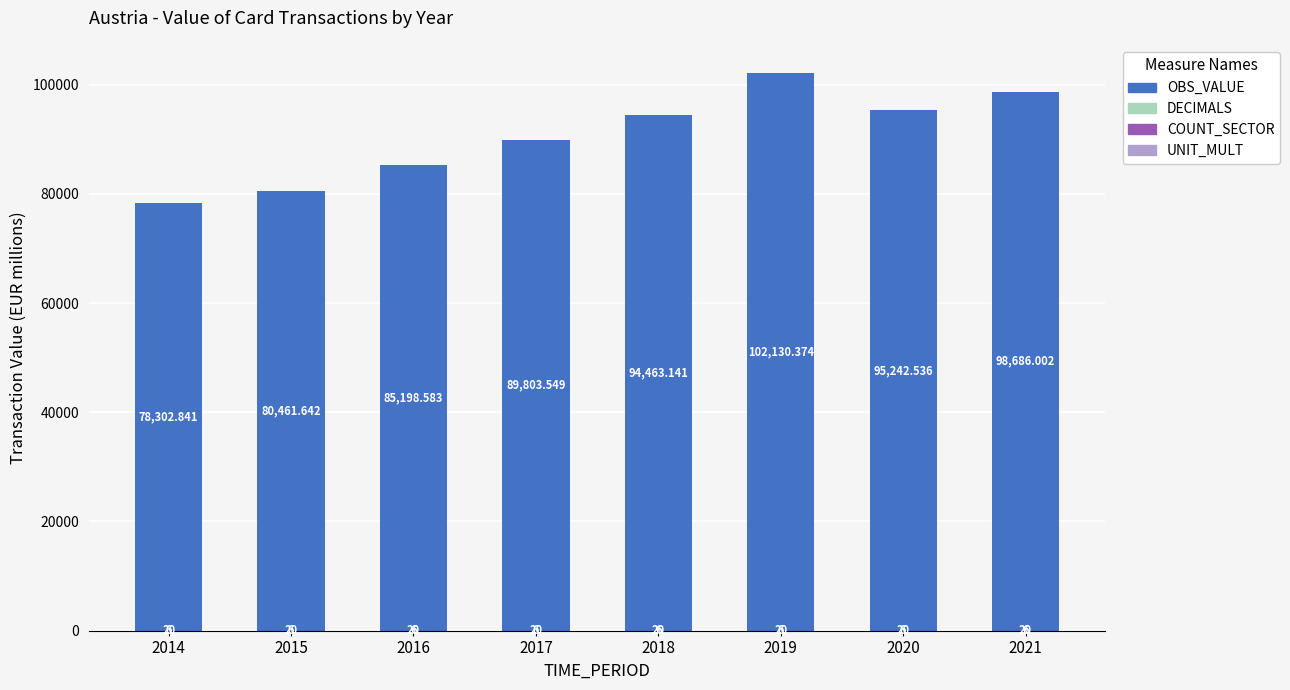

At which category is the sum across all series the highest?

2019